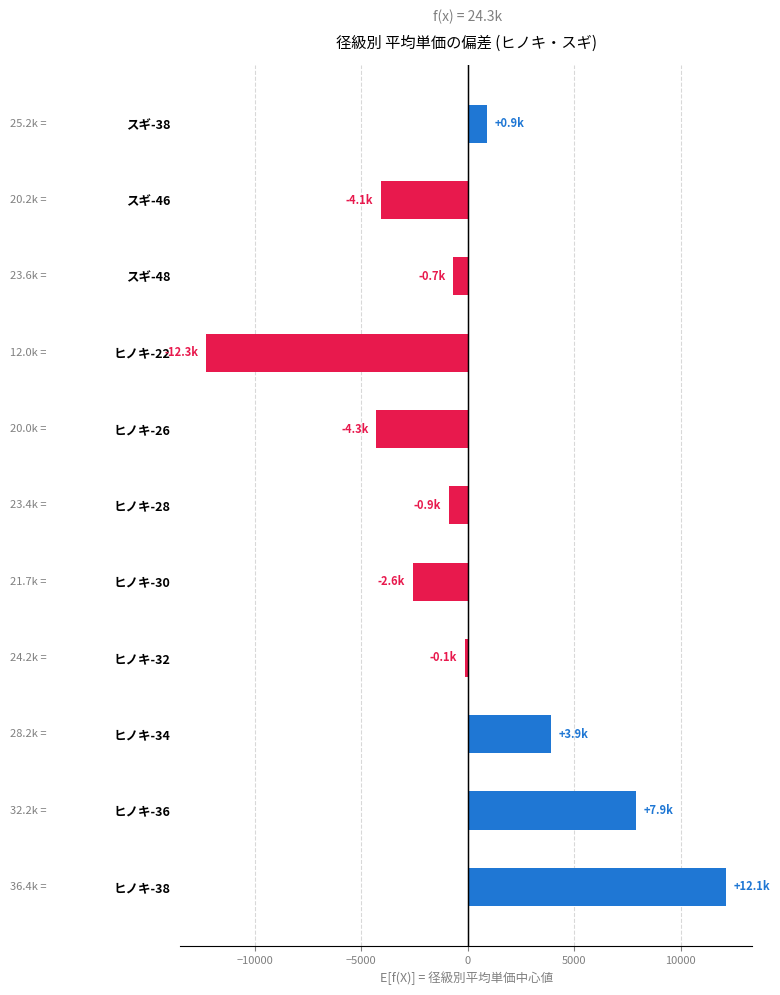

Are the bars grouped side by side (vs. stacked)?

No